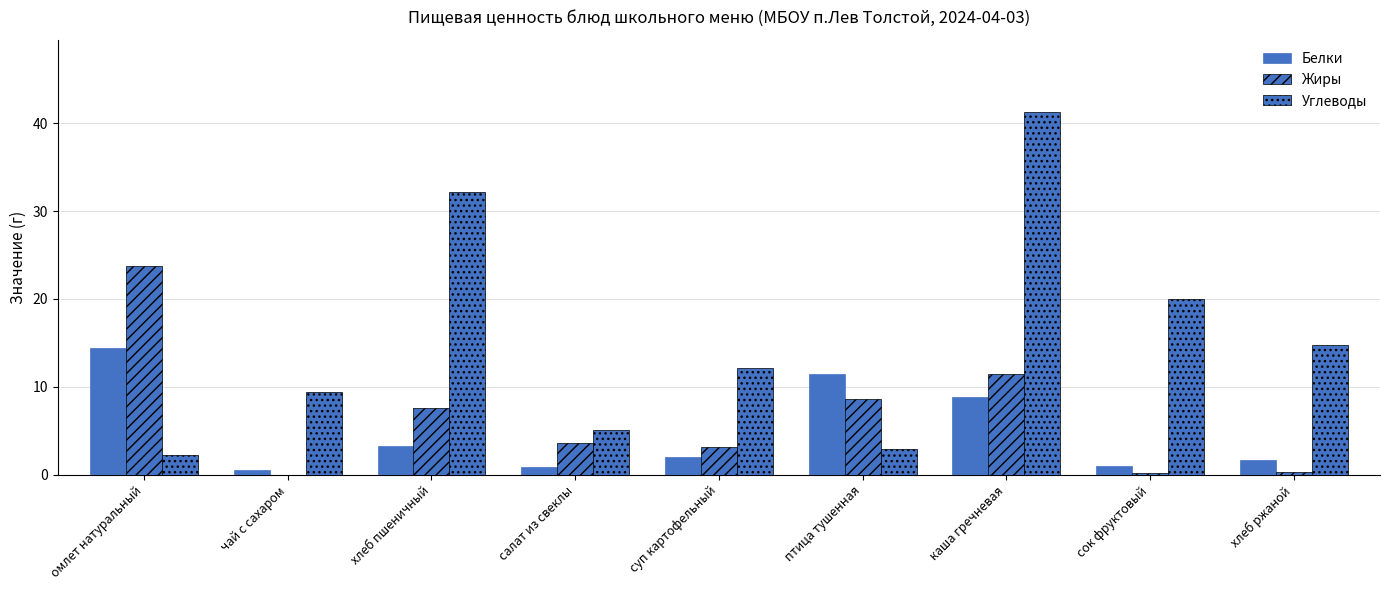

How many groups of bars are there?

9